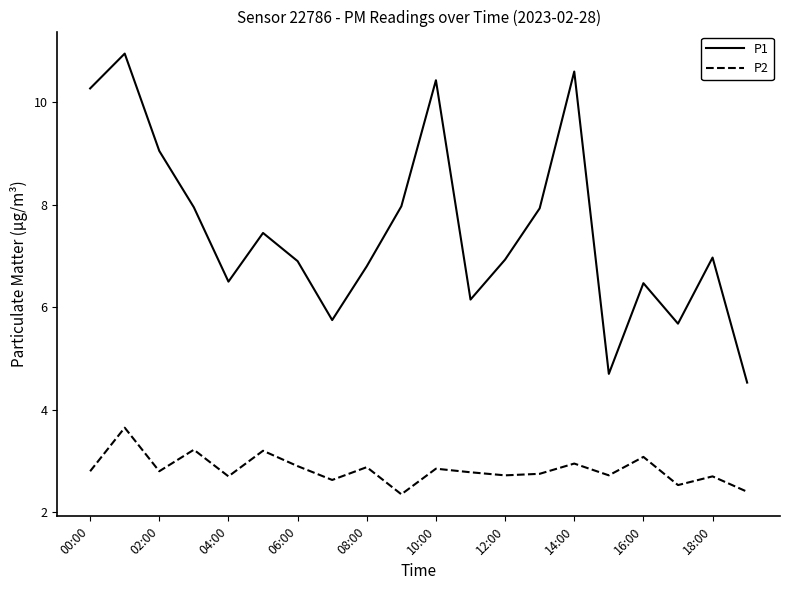

What is the difference between the maximum and minimum values in the P2 series?

1.3